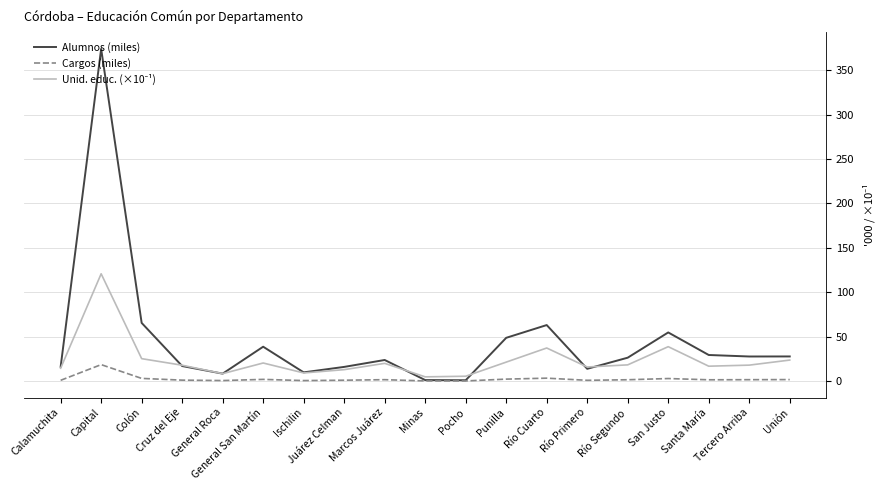

Read the Alumnos (miles) value at Calamuchita.

16.0